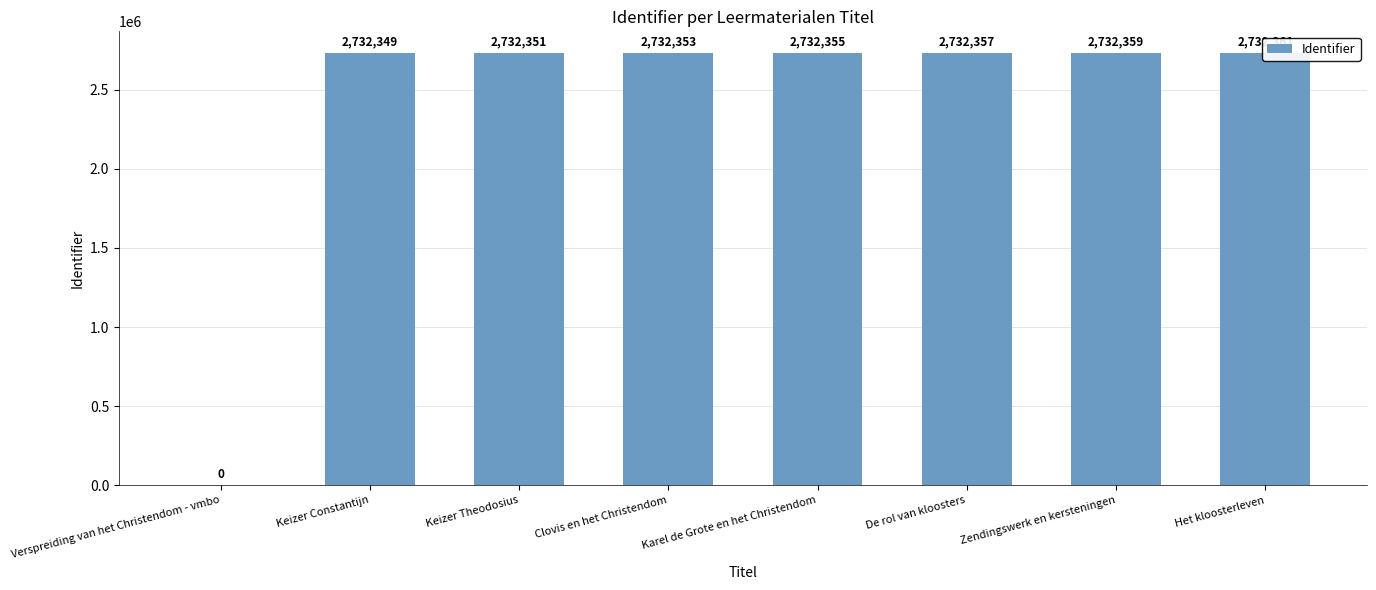

The value at Keizer Theodosius is 671253. True or false?

False